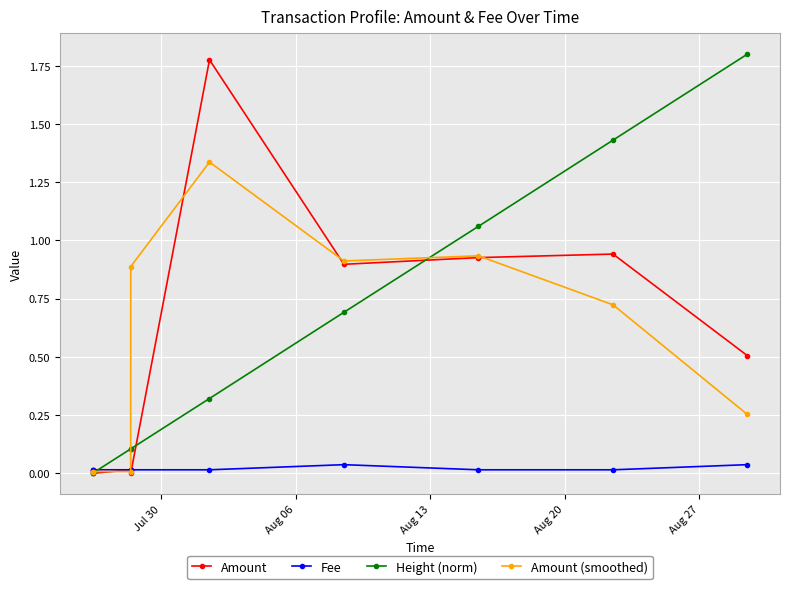

At how many categories does at least one series exceed 1?

4